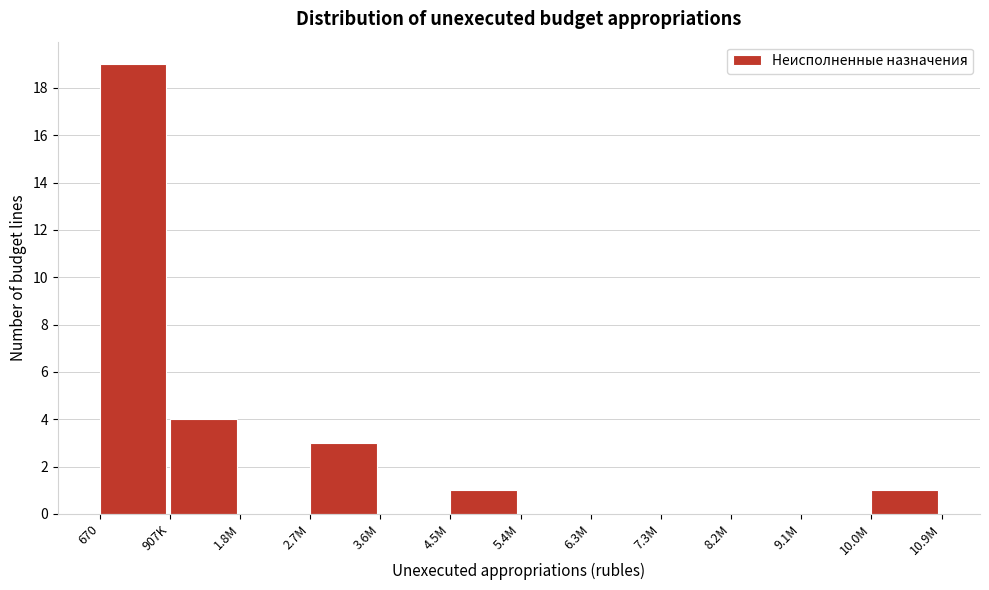

Reading left to right, what are all the values shown in this chart?

670=19	907K=4	1.8M=0	2.7M=3	3.6M=0	4.5M=1	5.4M=0	6.3M=0	7.3M=0	8.2M=0	9.1M=0	10.0M=1